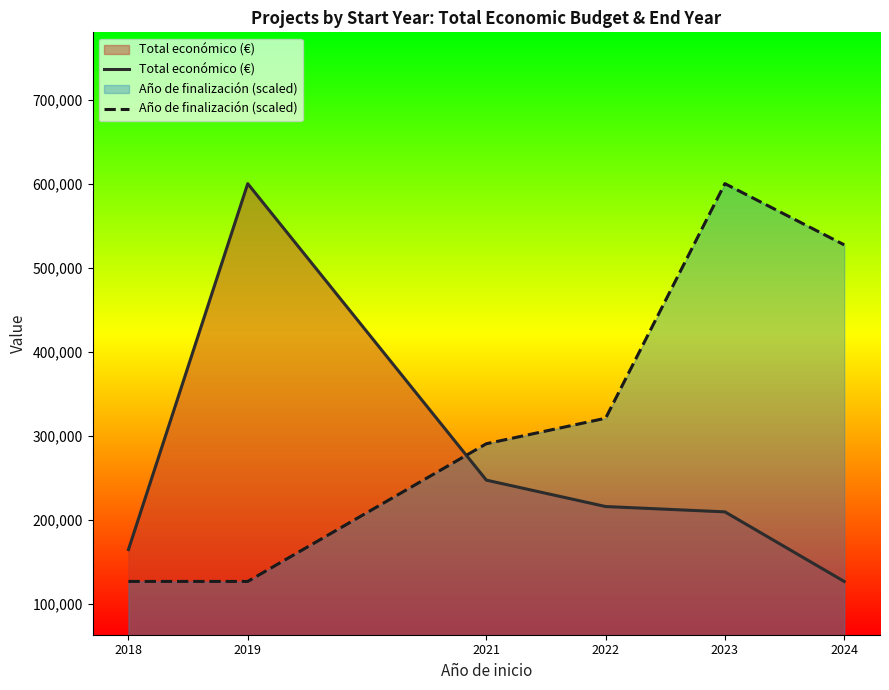

What is the difference between the highest and lowest values at 2019?

473216.0